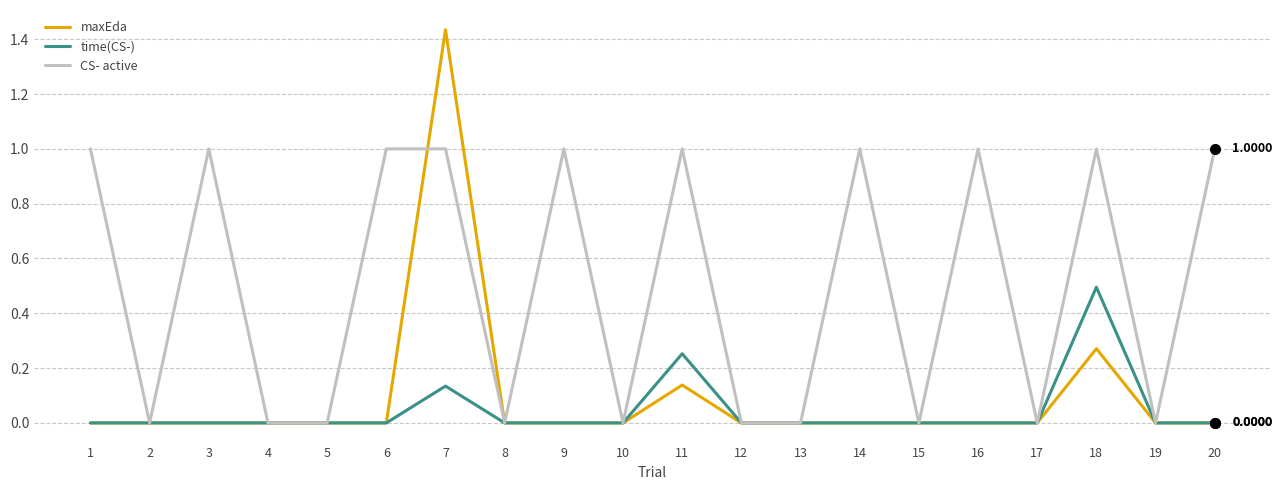

Rank the series by their maximum value, from lowest to highest.

time(CS-), CS- active, maxEda